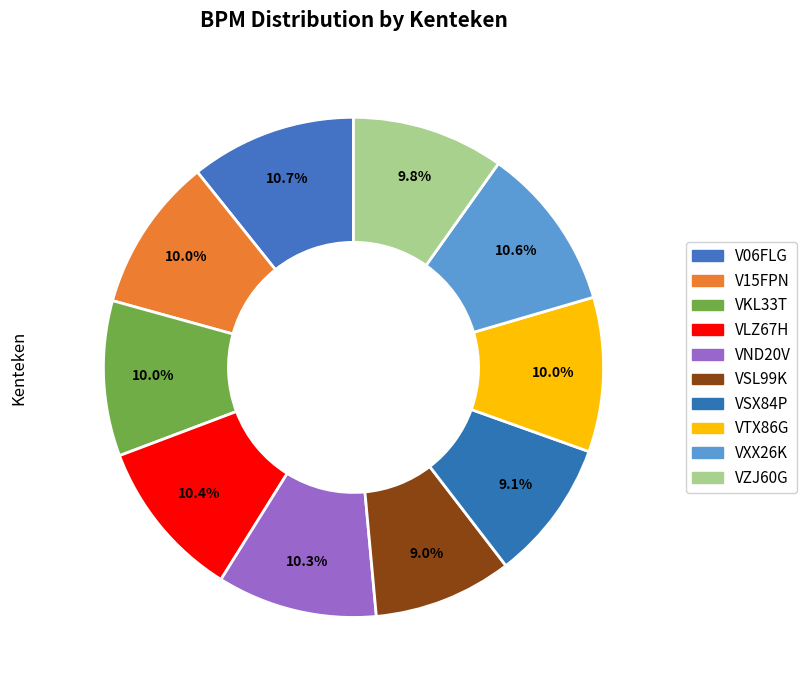

Which slice is the smallest?

VSL99K